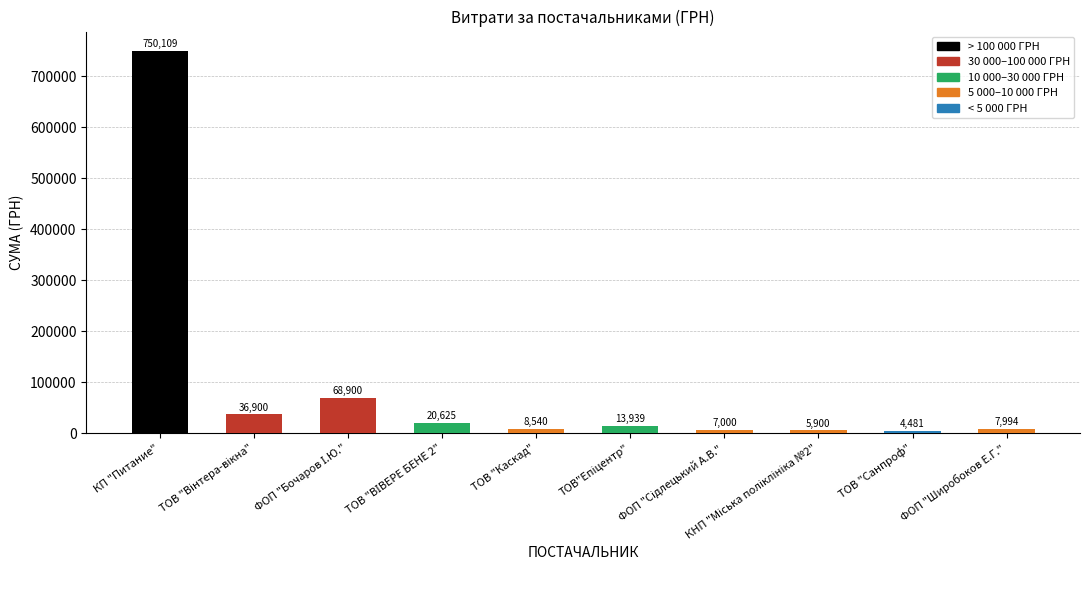

What is the ratio of the value at ТОВ "Каскад" to the value at ТОВ "Санпроф"?

1.9